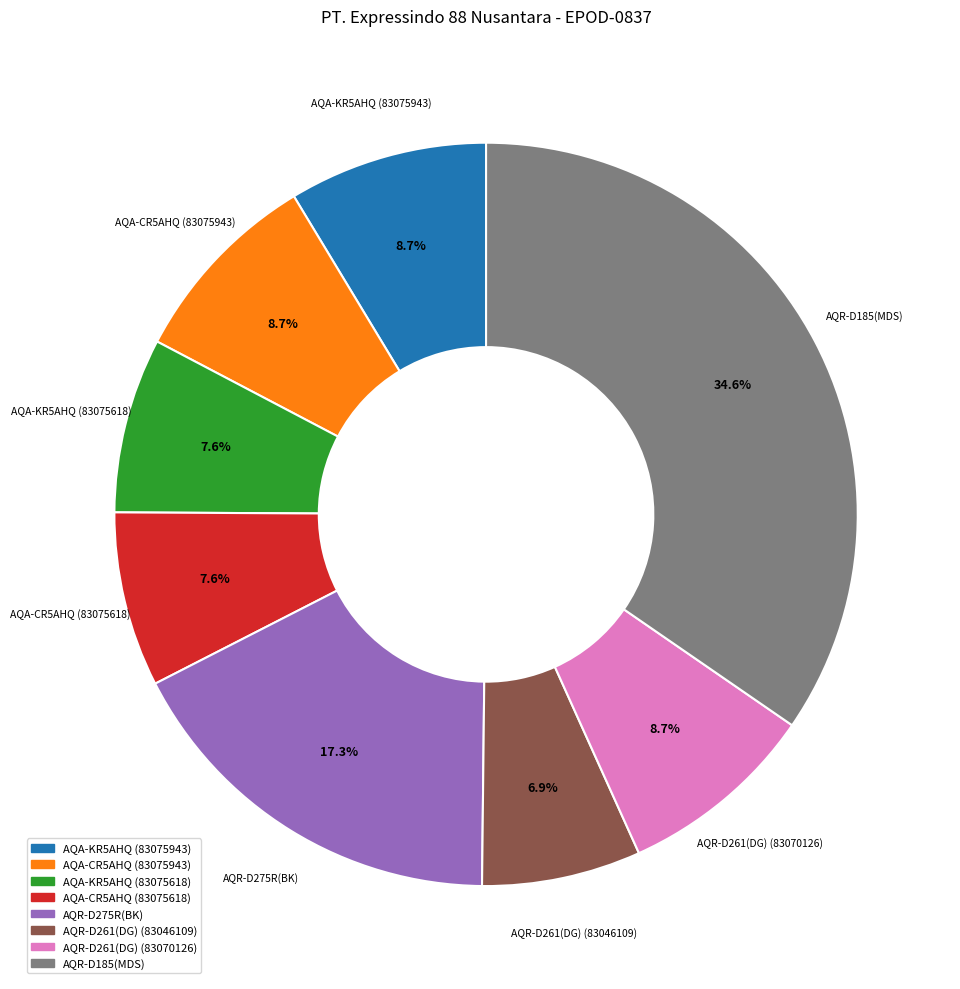

Is there a majority slice in this chart?

No